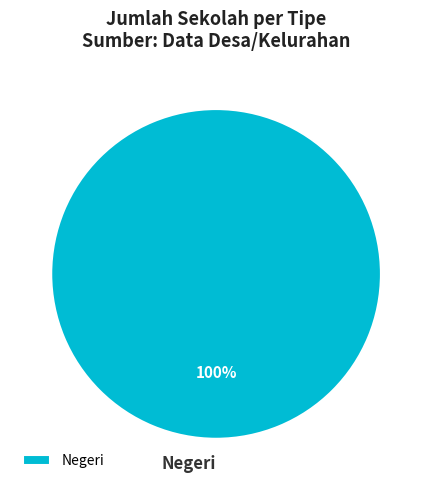

Does any single category account for the majority?

Yes